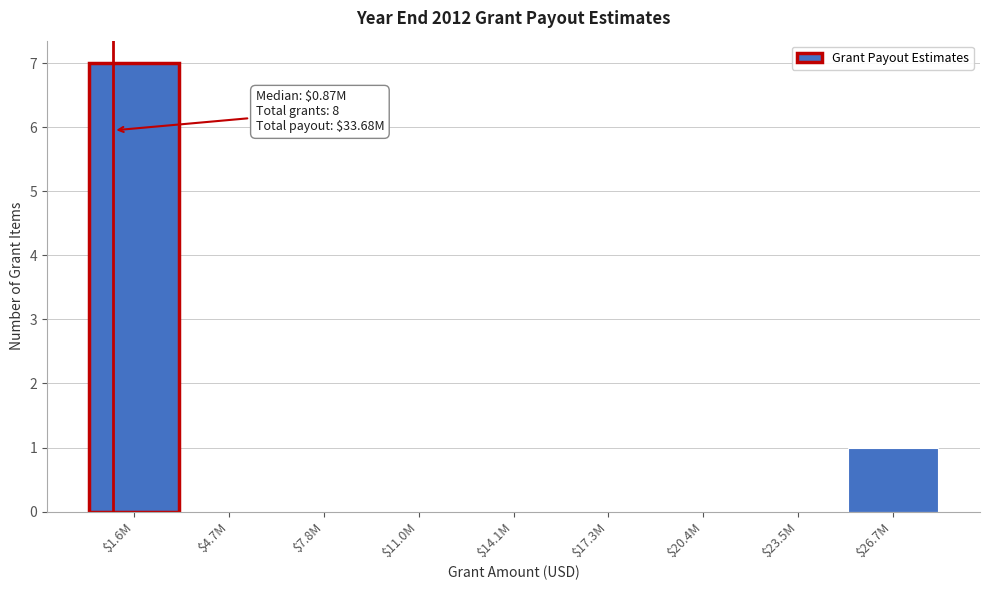

Which category has the highest value across all series?

$1.6M